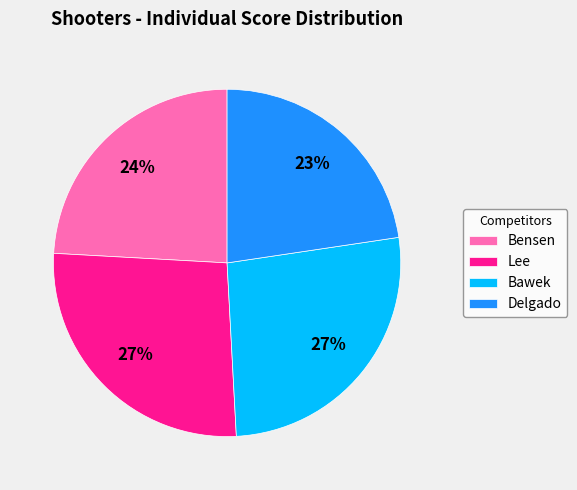

What percentage is the Lee slice, to the nearest percent?

27%